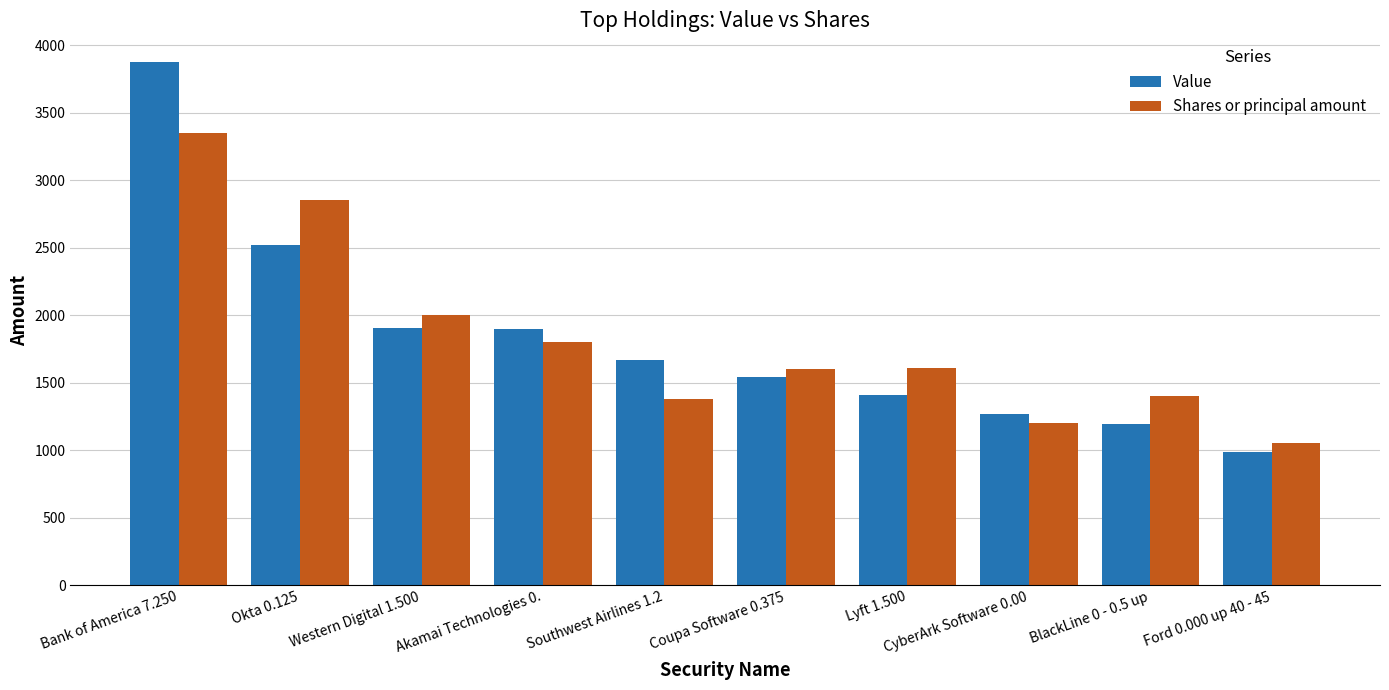

What is the greatest value displayed?

3878